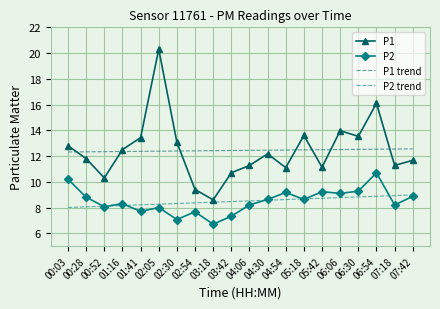

Which series has the largest range (max minus min)?

P1